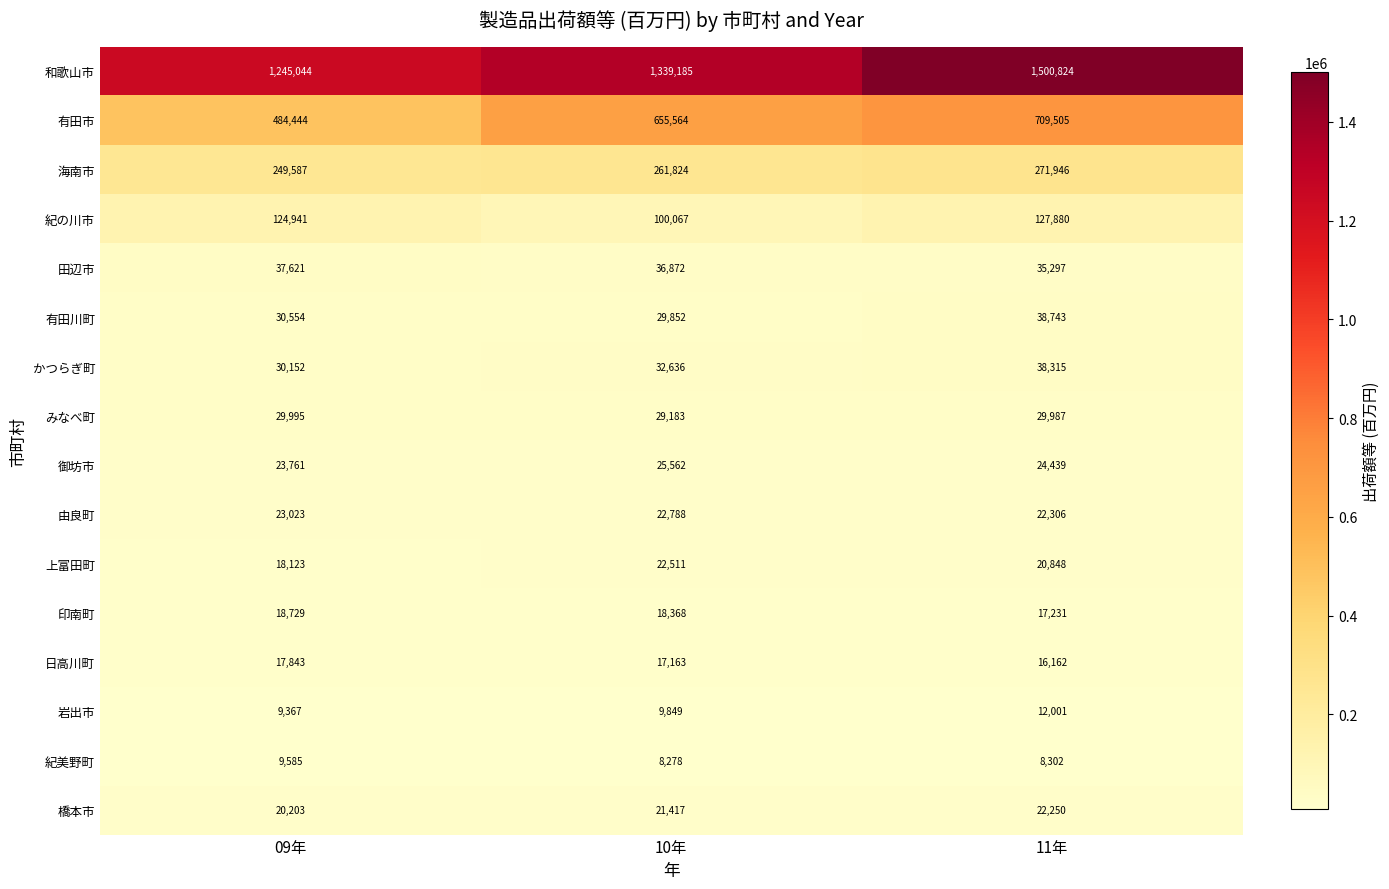

Between 09年 and 11年, which series saw the biggest shift?

和歌山市